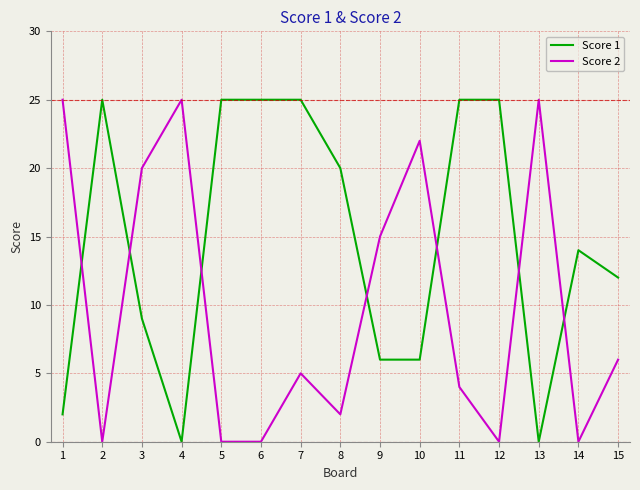

How many lines are shown in the chart?

2